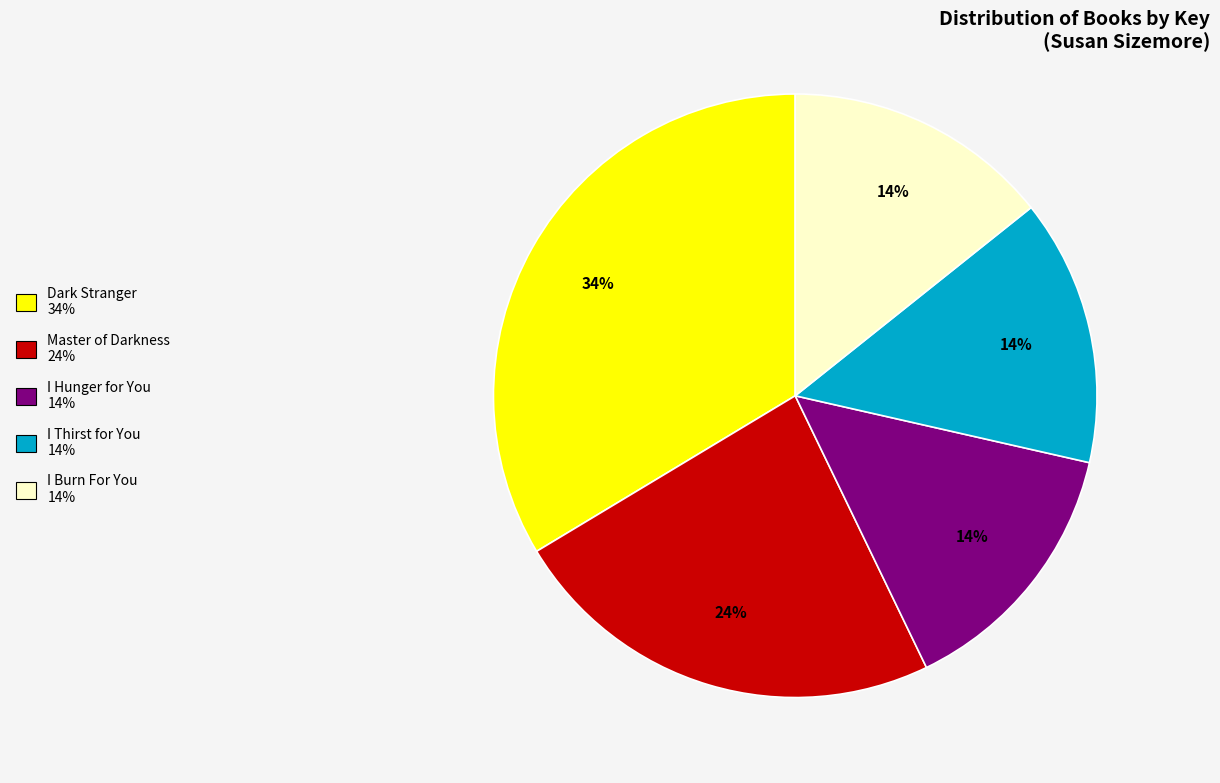

Which slice is the largest?

Dark Stranger